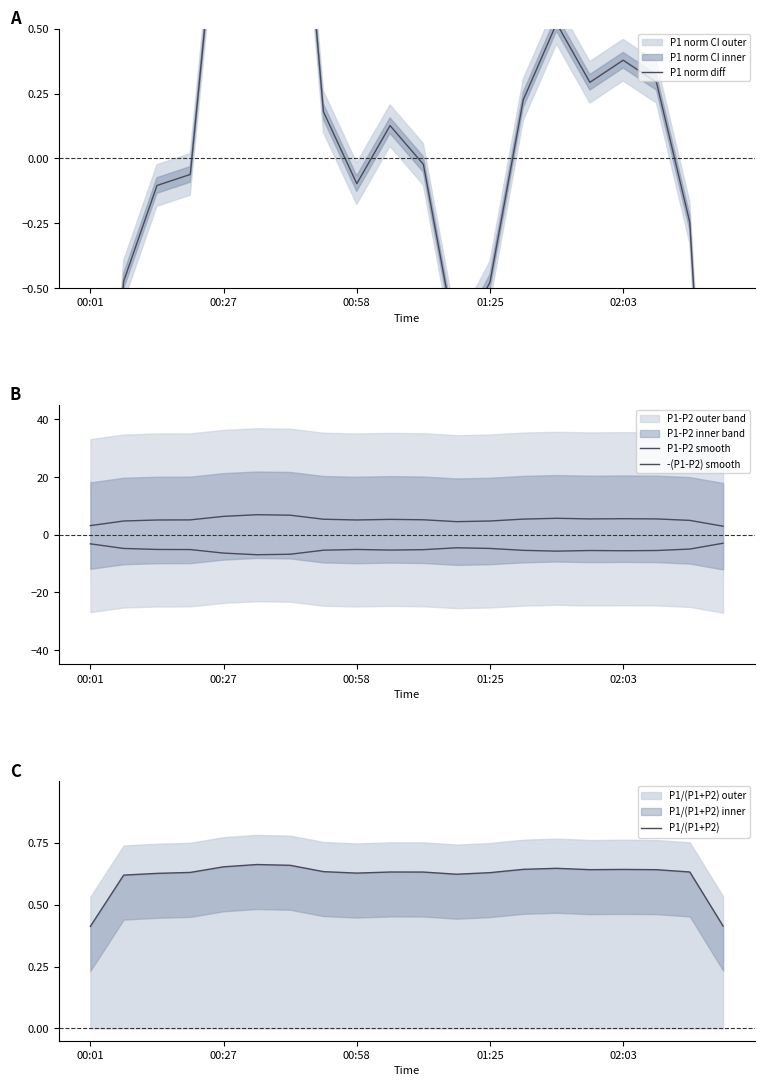

True or false: P1-P2 smooth and P1 norm diff intersect in this chart.

False